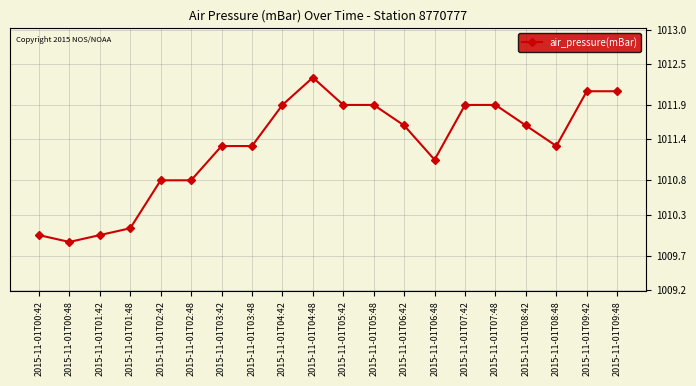

True or false: there are more than 0 points higher than both neighbors.

True